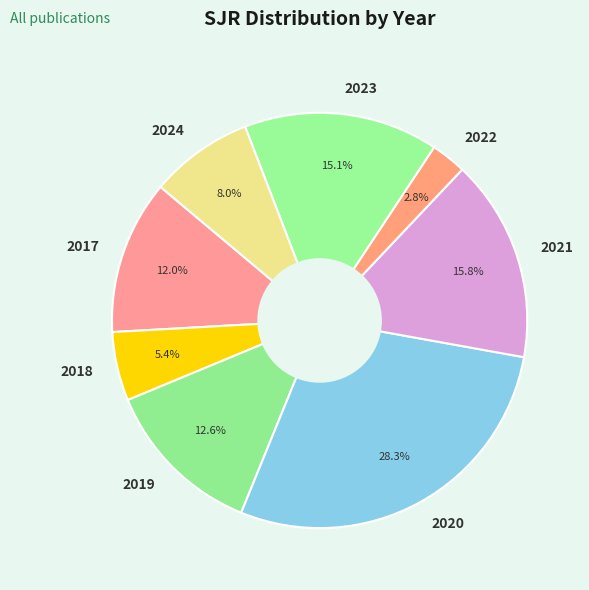

Which has a higher value, 2021 or 2023?

2021